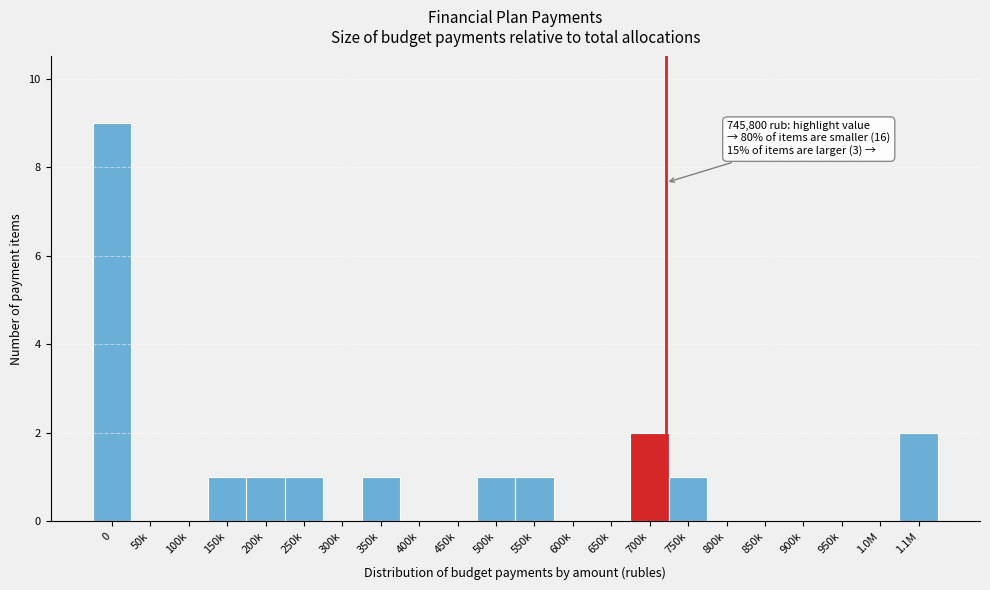

Reading right to left, list all the values displayed in this chart.

1.1M=2	1.0M=0	950k=0	900k=0	850k=0	800k=0	750k=1	700k=2	650k=0	600k=0	550k=1	500k=1	450k=0	400k=0	350k=1	300k=0	250k=1	200k=1	150k=1	100k=0	50k=0	0=9